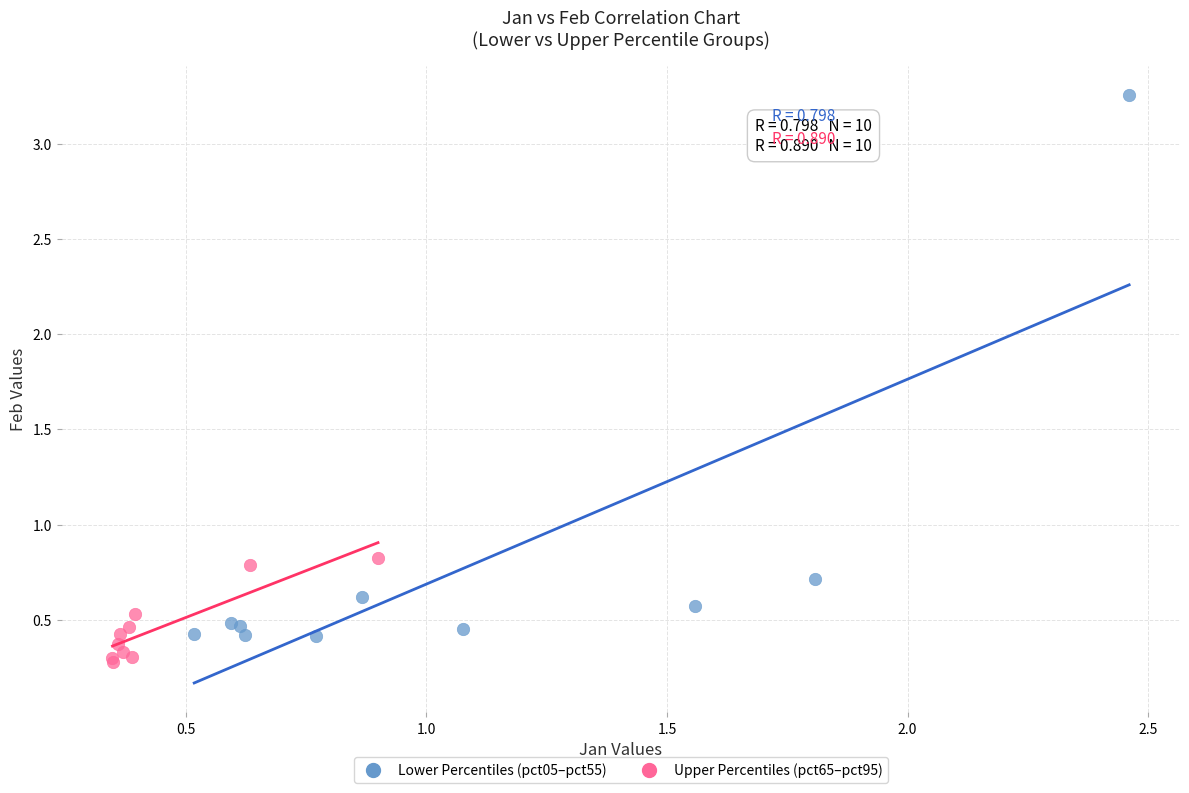

Which series reaches the maximum Y coordinate?

Lower Percentiles (pct05–pct55)